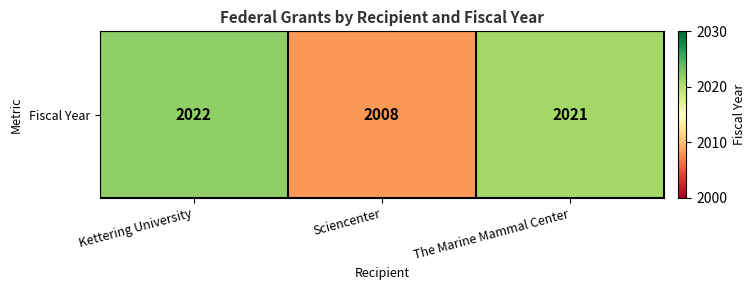

How many values exceed 2021?

1